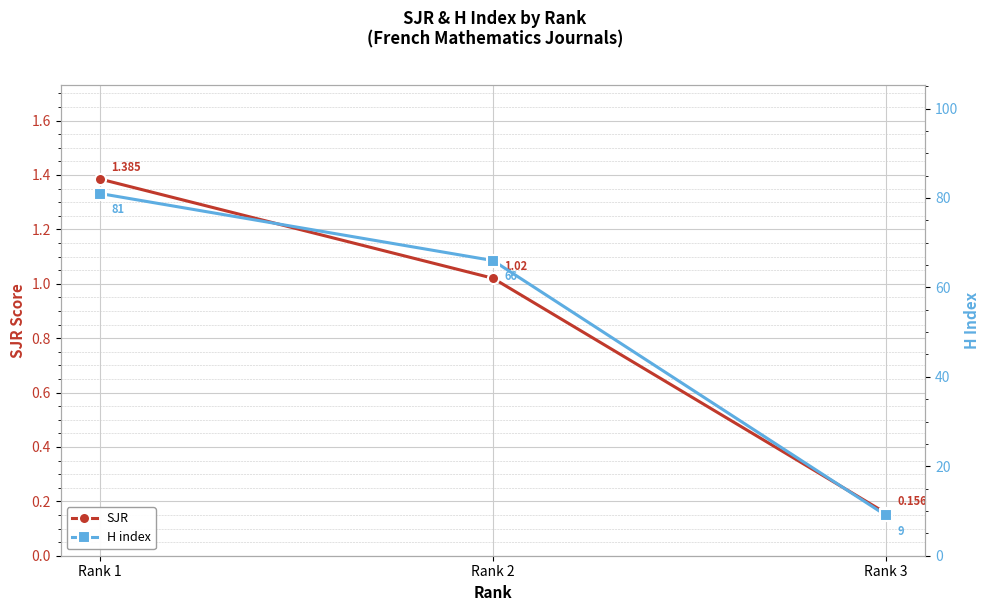

Which series has the largest range (max minus min)?

H index